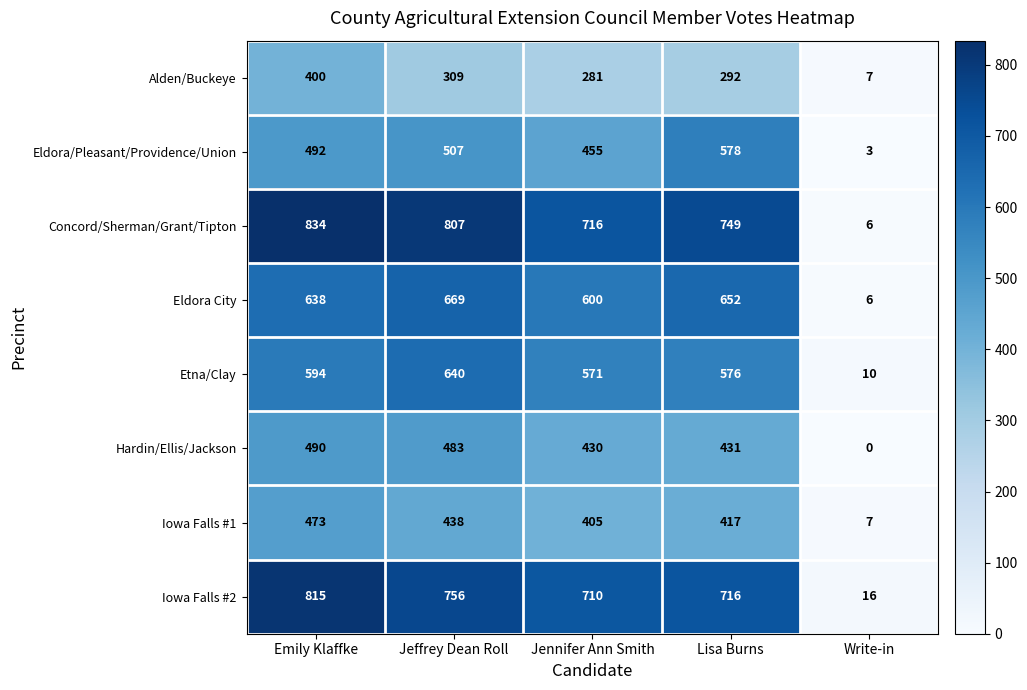

What is the spread (max minus min) of values at Jennifer Ann Smith?

435